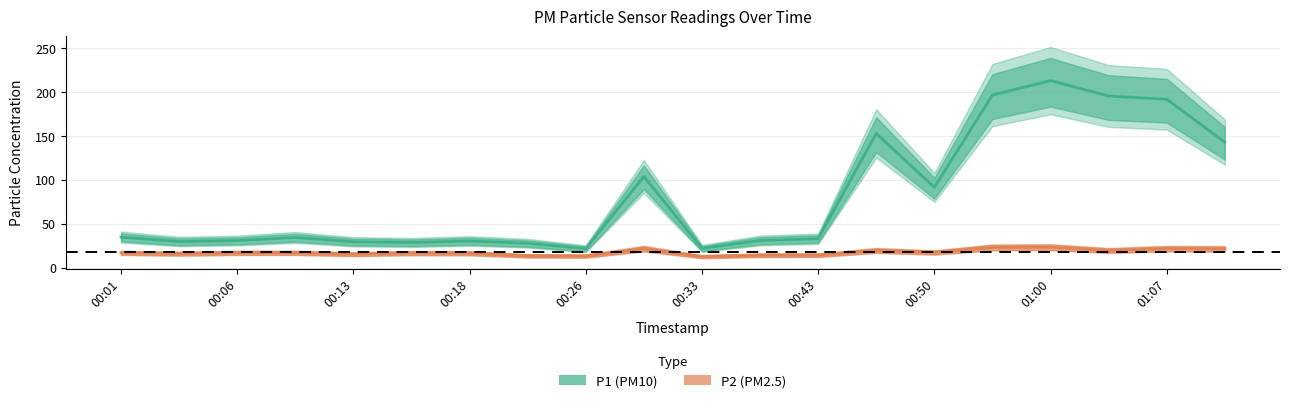

Does the chart display data point markers on the line(s)?

No